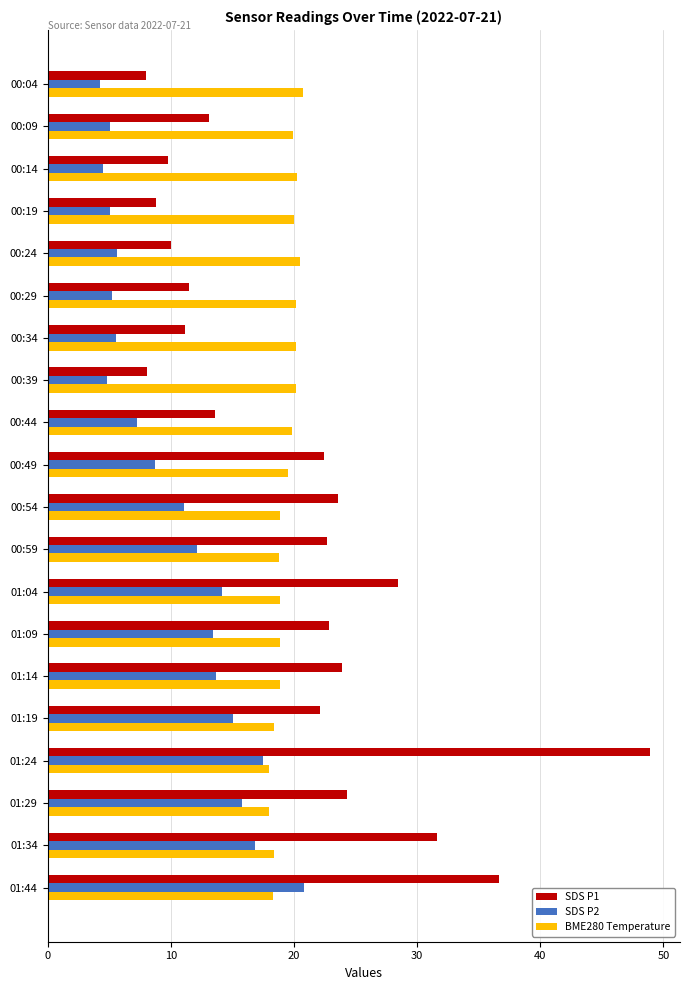

Which category has the highest value in the SDS P1 series?

01:24